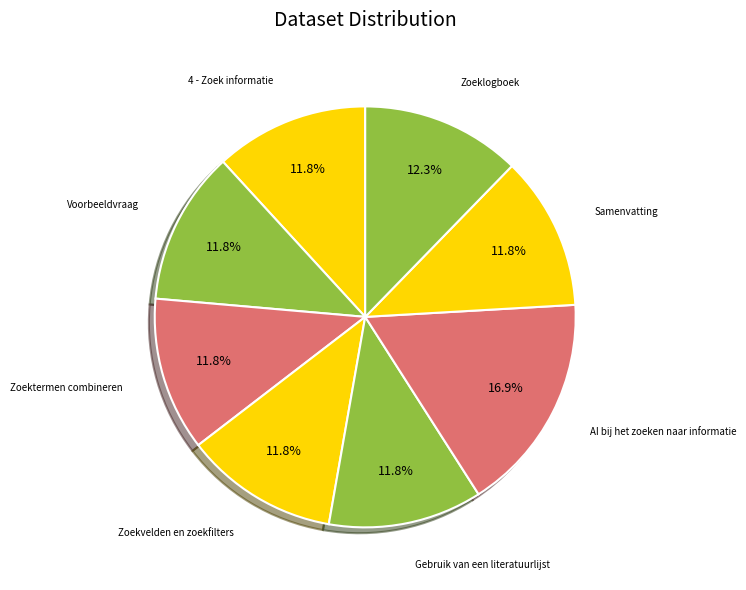

How many slices are in this pie chart?

8